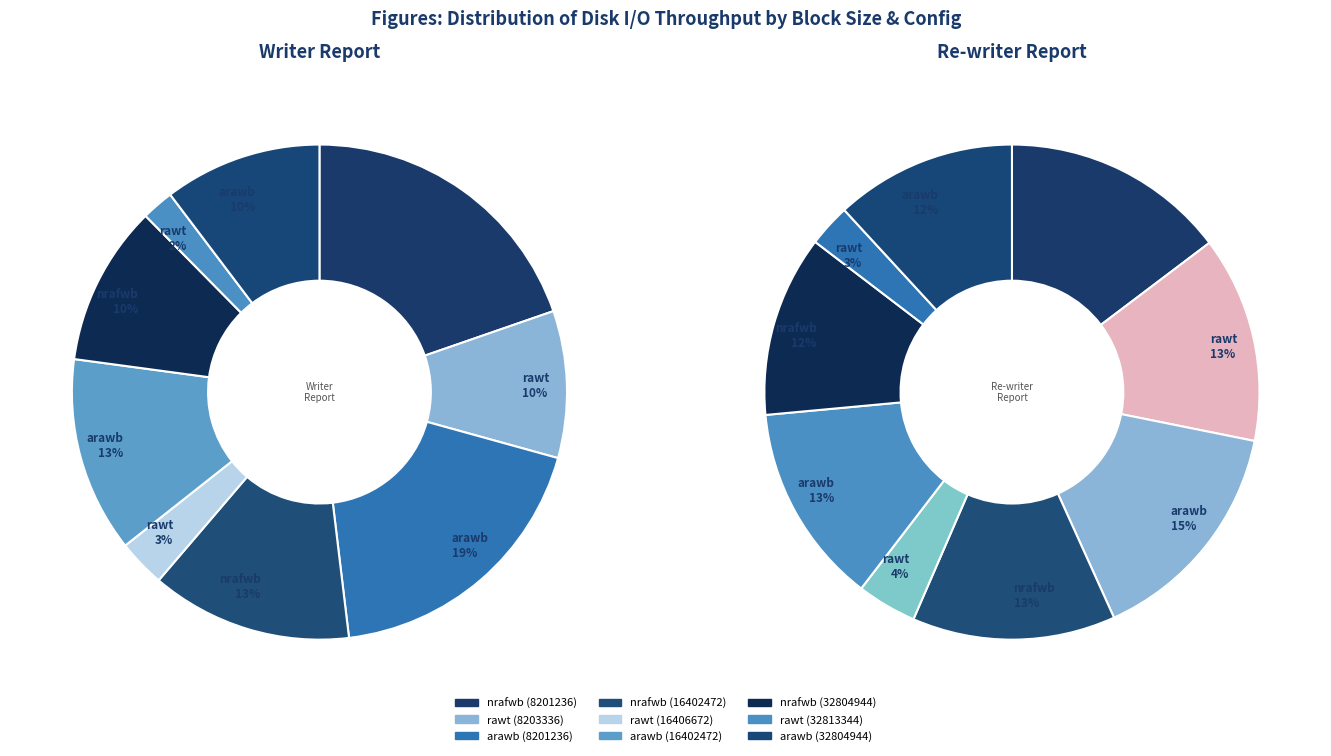

To the nearest percent, what portion does 16402472 / 16406672 represent?

21%